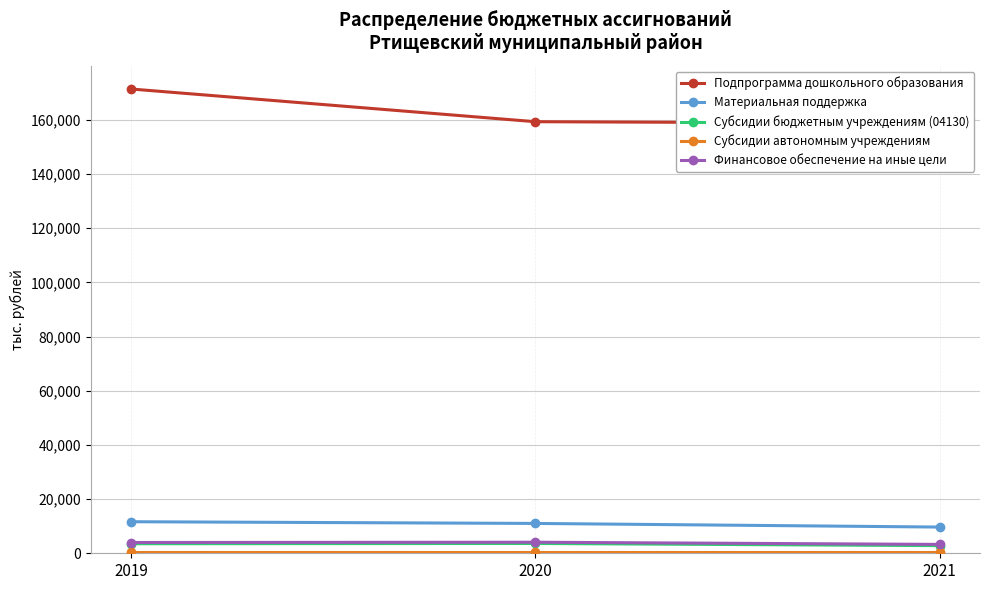

Rank the categories by Подпрограмма дошкольного образования value from lowest to highest.

2021, 2020, 2019